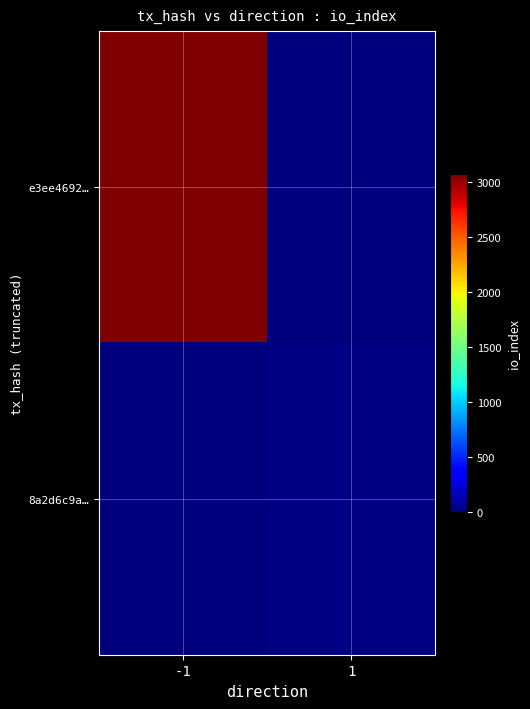

Reading left to right, transcribe all the data shown in this chart.

e3ee4692…: -1=3079	1=0
8a2d6c9a…: -1=0	1=16